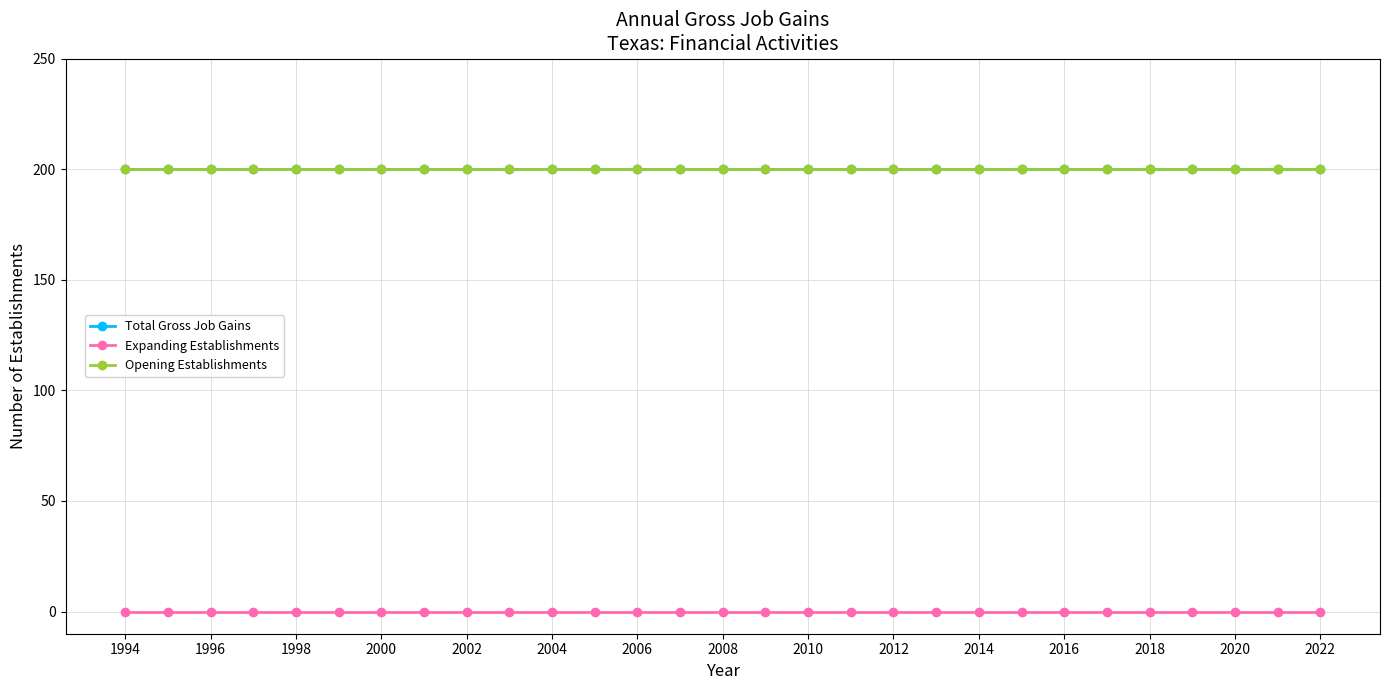

True or false: Opening Establishments and Total Gross Job Gains intersect in this chart.

False